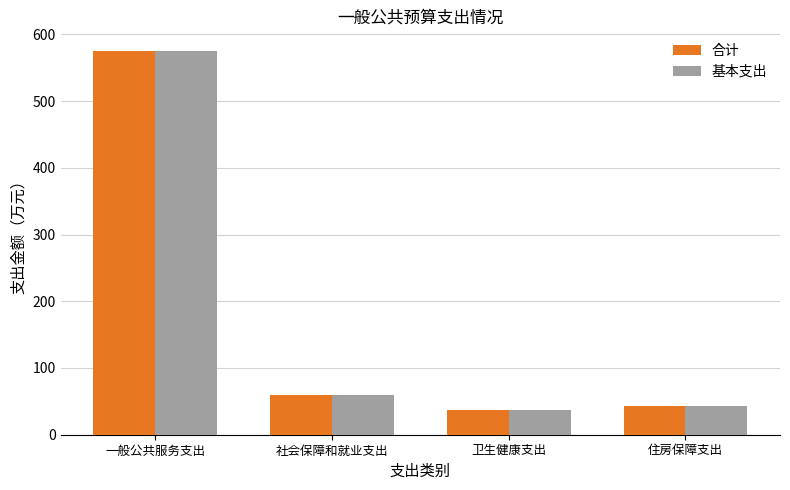

What are all the series names shown in the legend?

合计, 基本支出